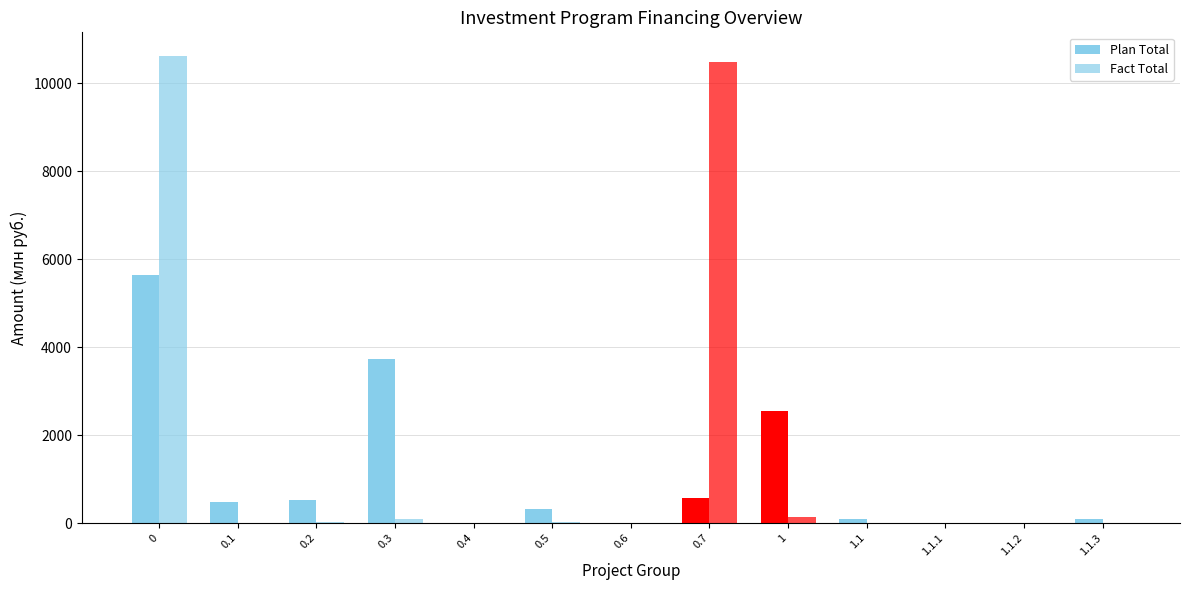

How many groups of bars are there?

13